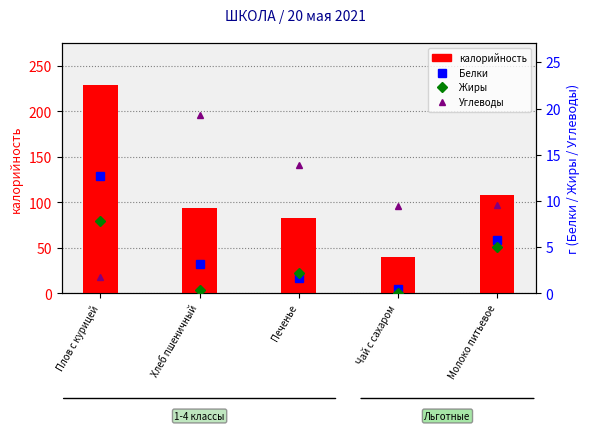

True or false: калорийность has a value of 48.5 at Плов с курицей.

False